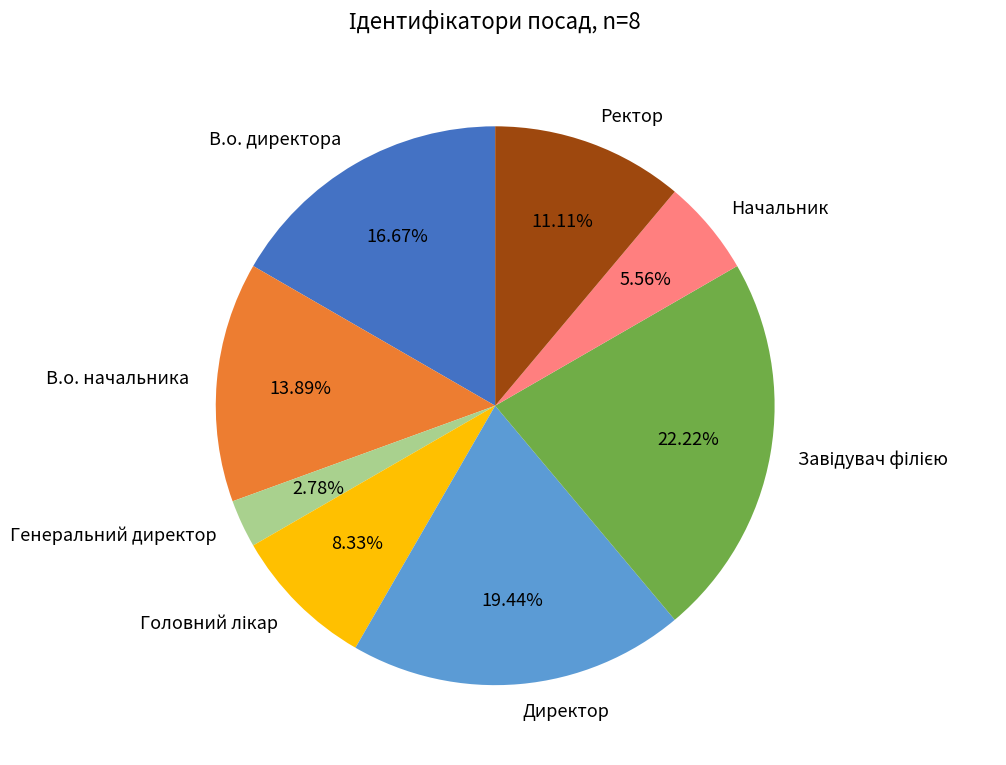

The В.о. начальника slice represents 24% of the pie. True or false?

False